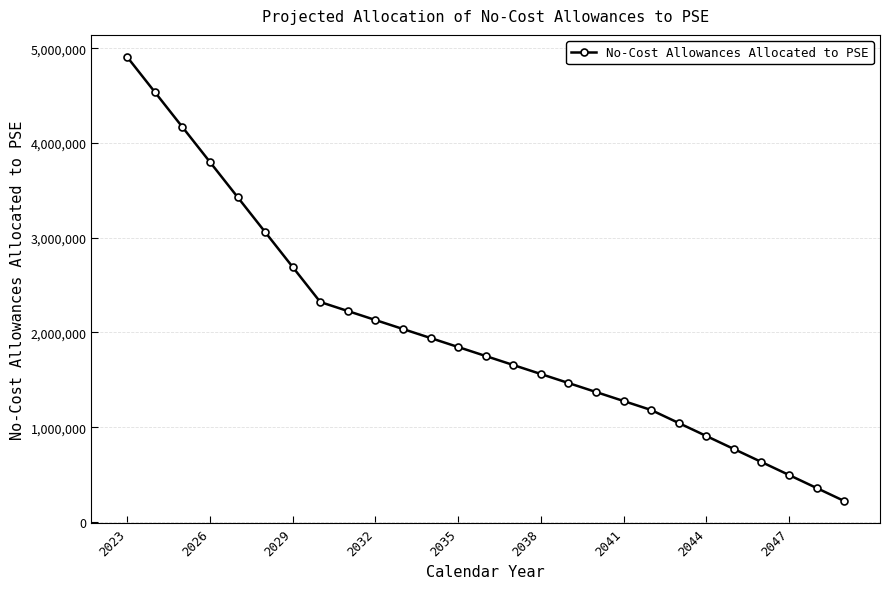

Reading right to left, transcribe all the data shown in this chart.

221566	358728	495890	633052	770214	907376	1044538	1181700	1276658	1371616	1466574	1561532	1656490	1751448	1846406	1941364	2036322	2131280	2226238	2321196	2690477	3059758	3429039	3798320	4167601	4536882	4906163